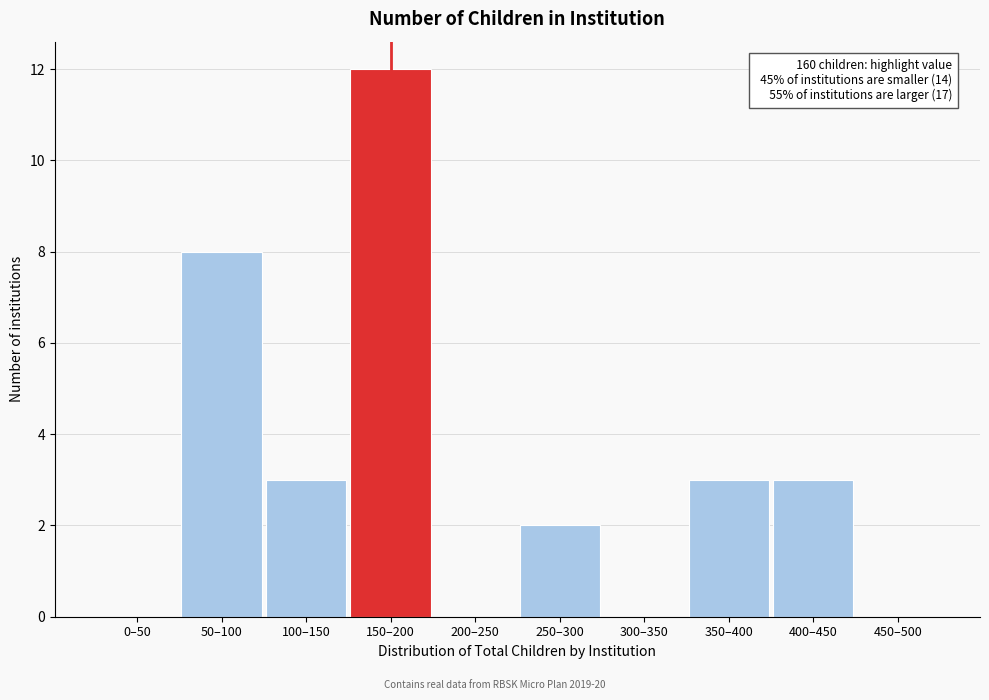

Reading left to right, list all the values displayed in this chart.

0–50=0	50–100=8	100–150=3	150–200=12	200–250=0	250–300=2	300–350=0	350–400=3	400–450=3	450–500=0